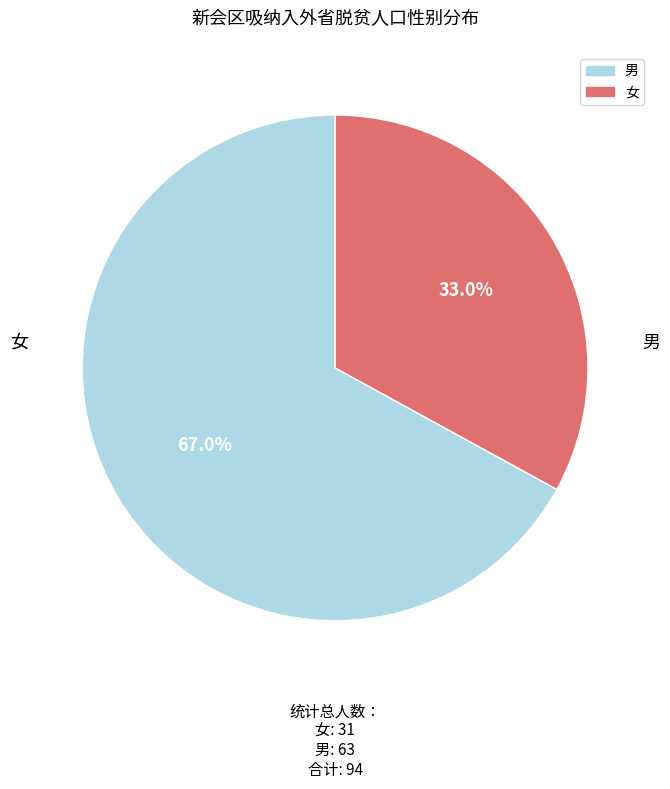

Which category has the smallest portion of the pie?

女